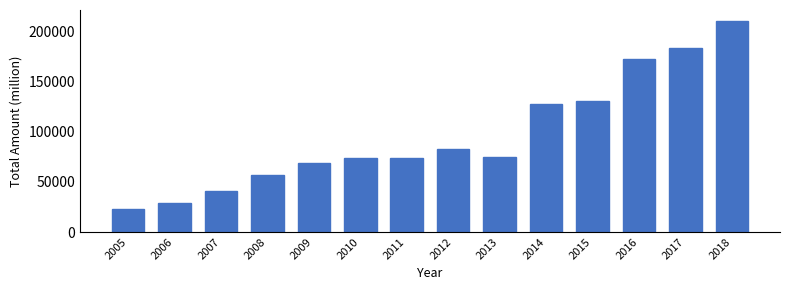

Read the value at 2007.

40991.9